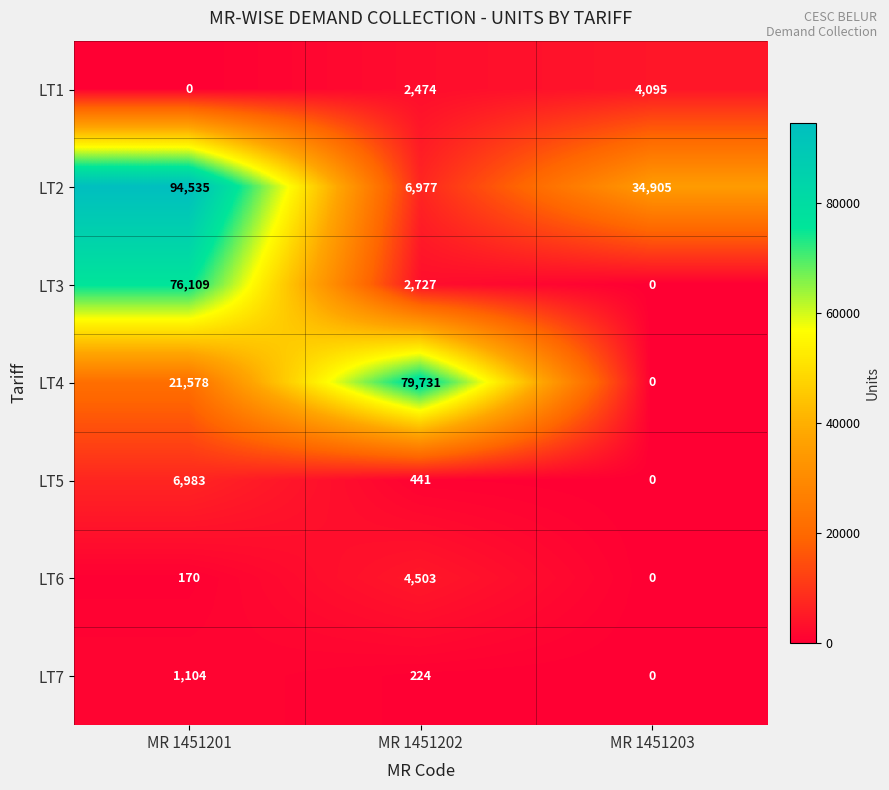

Between MR 1451201 and MR 1451203, which series saw the biggest shift?

LT3